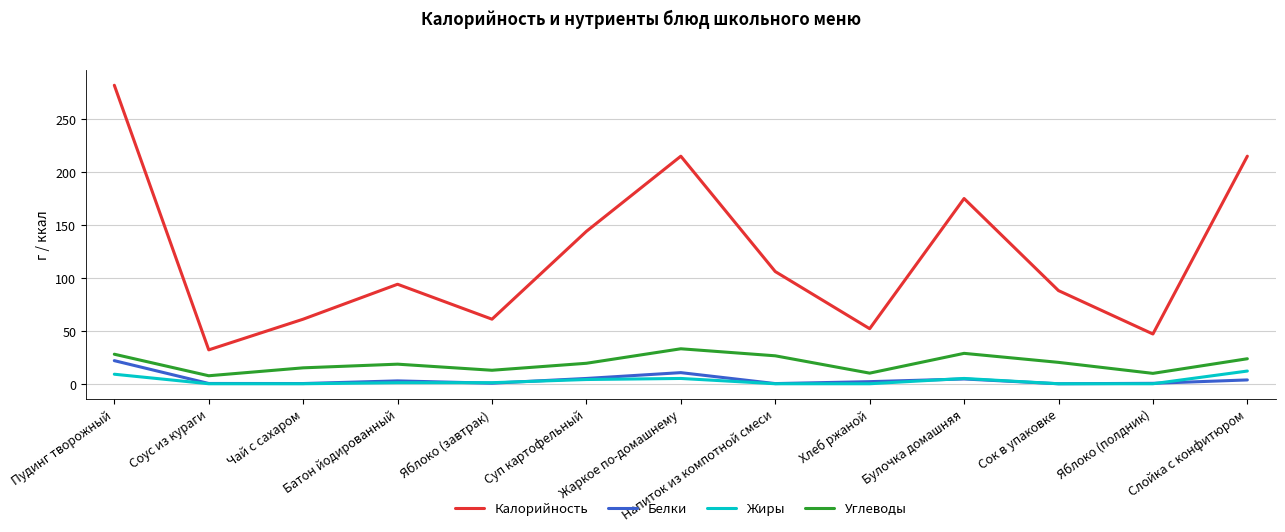

Where is Белки nearest to the value 10?

Жаркое по-домашнему